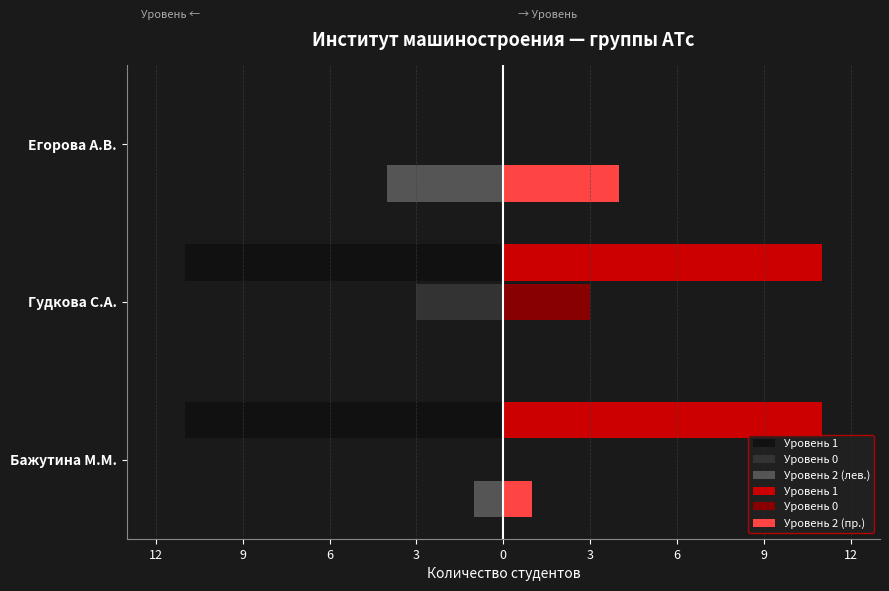

How many groups of bars are there?

3